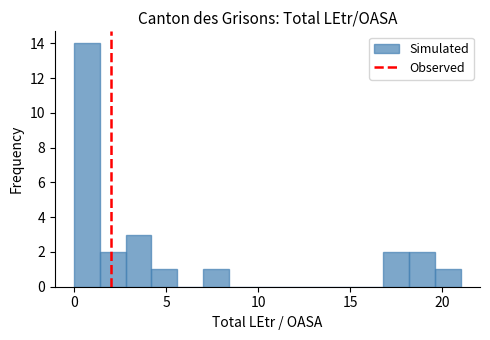

Read against the x-axis, roughly where is the centre of the tallest bar?

0.5